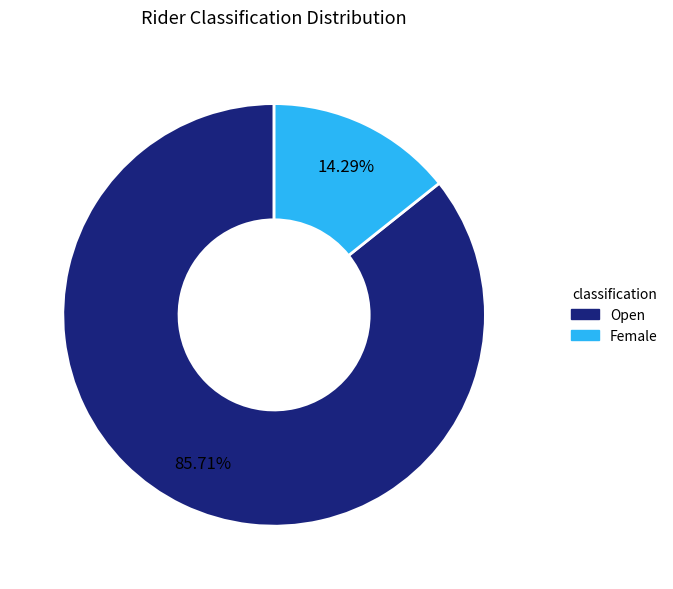

Is there any slice that represents more than half of the pie?

Yes